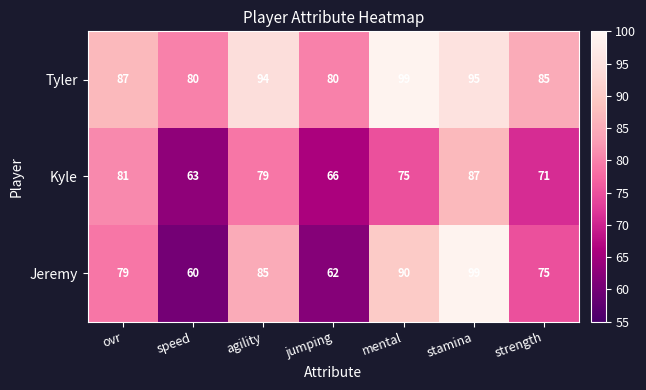

Which series has the largest range (max minus min)?

Jeremy